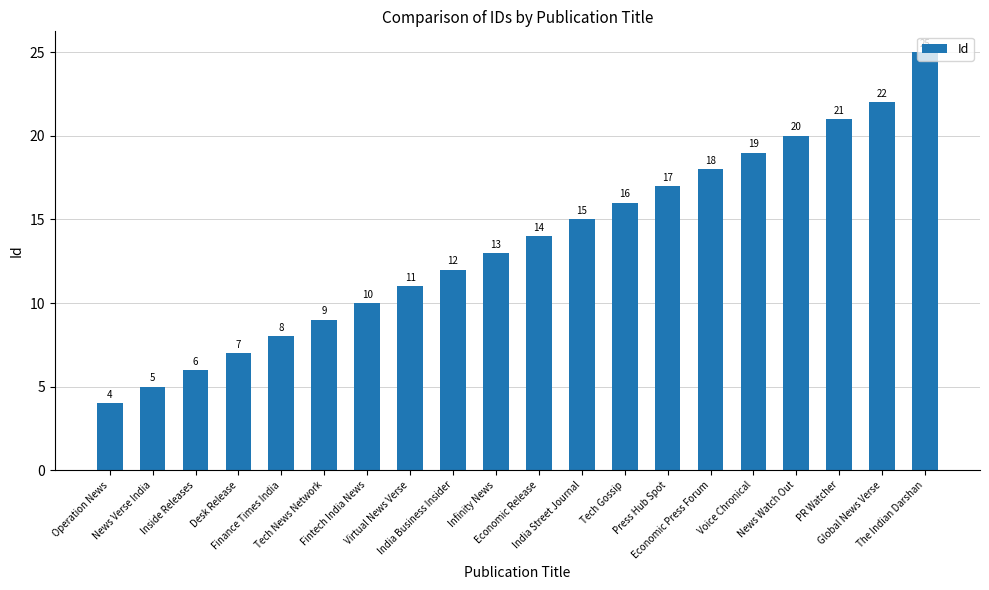

Reading left to right, what are all the values shown in this chart?

Operation News=4	News Verse India=5	Inside Releases=6	Desk Release=7	Finance Times India=8	Tech News Network=9	Fintech India News=10	Virtual News Verse=11	India Business Insider=12	Infinity News=13	Economic Release=14	India Street Journal=15	Tech Gossip=16	Press Hub Spot=17	Economic Press Forum=18	Voice Chronical=19	News Watch Out=20	PR Watcher=21	Global News Verse=22	The Indian Darshan=25